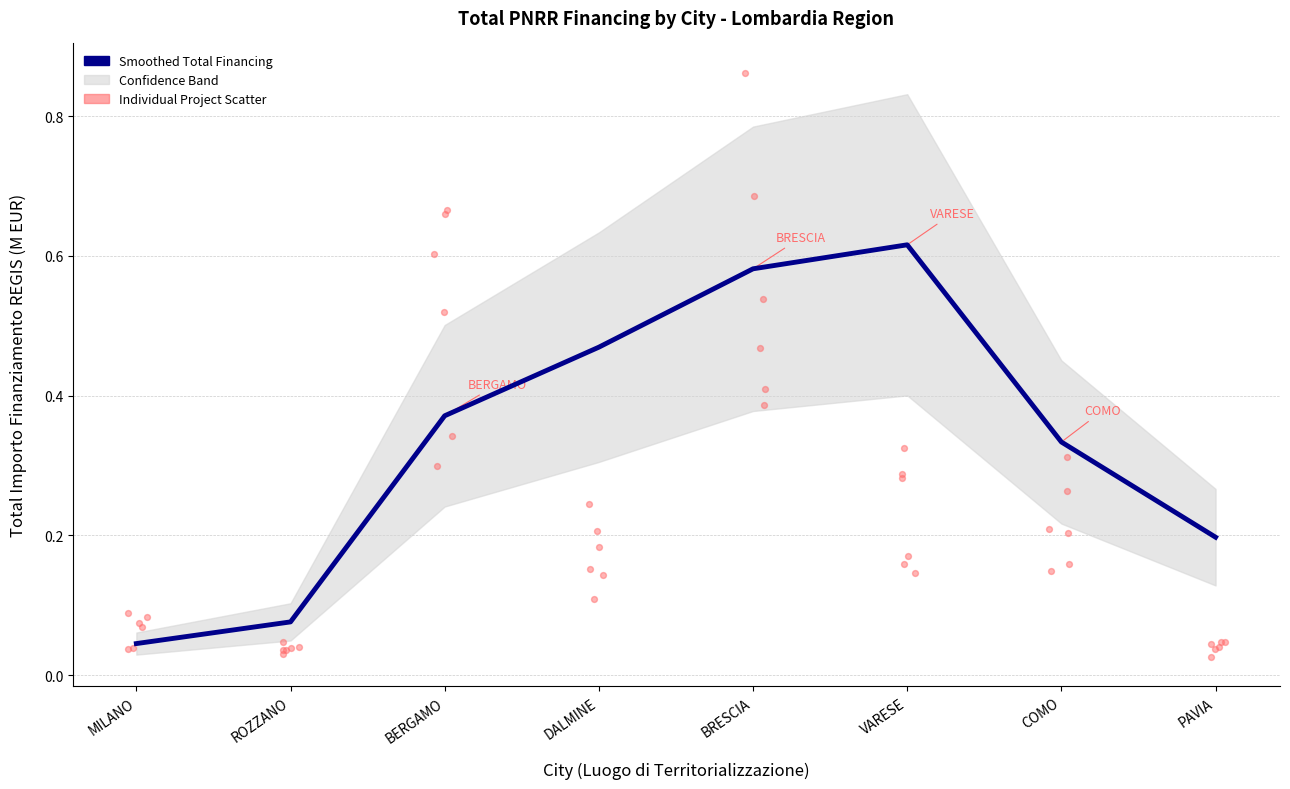

Which has a higher value, VARESE or COMO?

VARESE